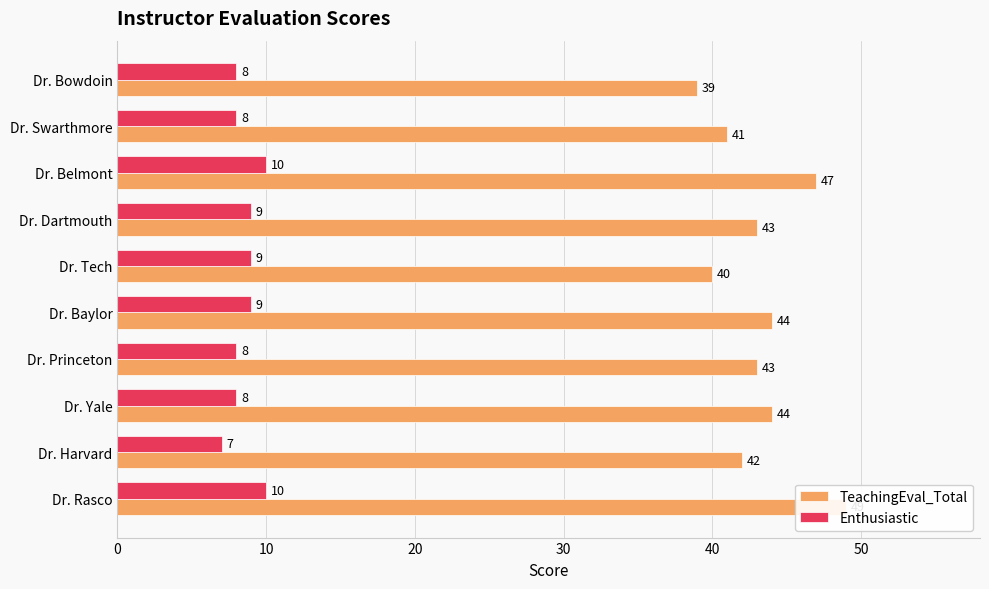

Reading left to right, list all the values displayed in this chart.

TeachingEval_Total: 49	42	44	43	44	40	43	47	41	39
Enthusiastic: 10	7	8	8	9	9	9	10	8	8